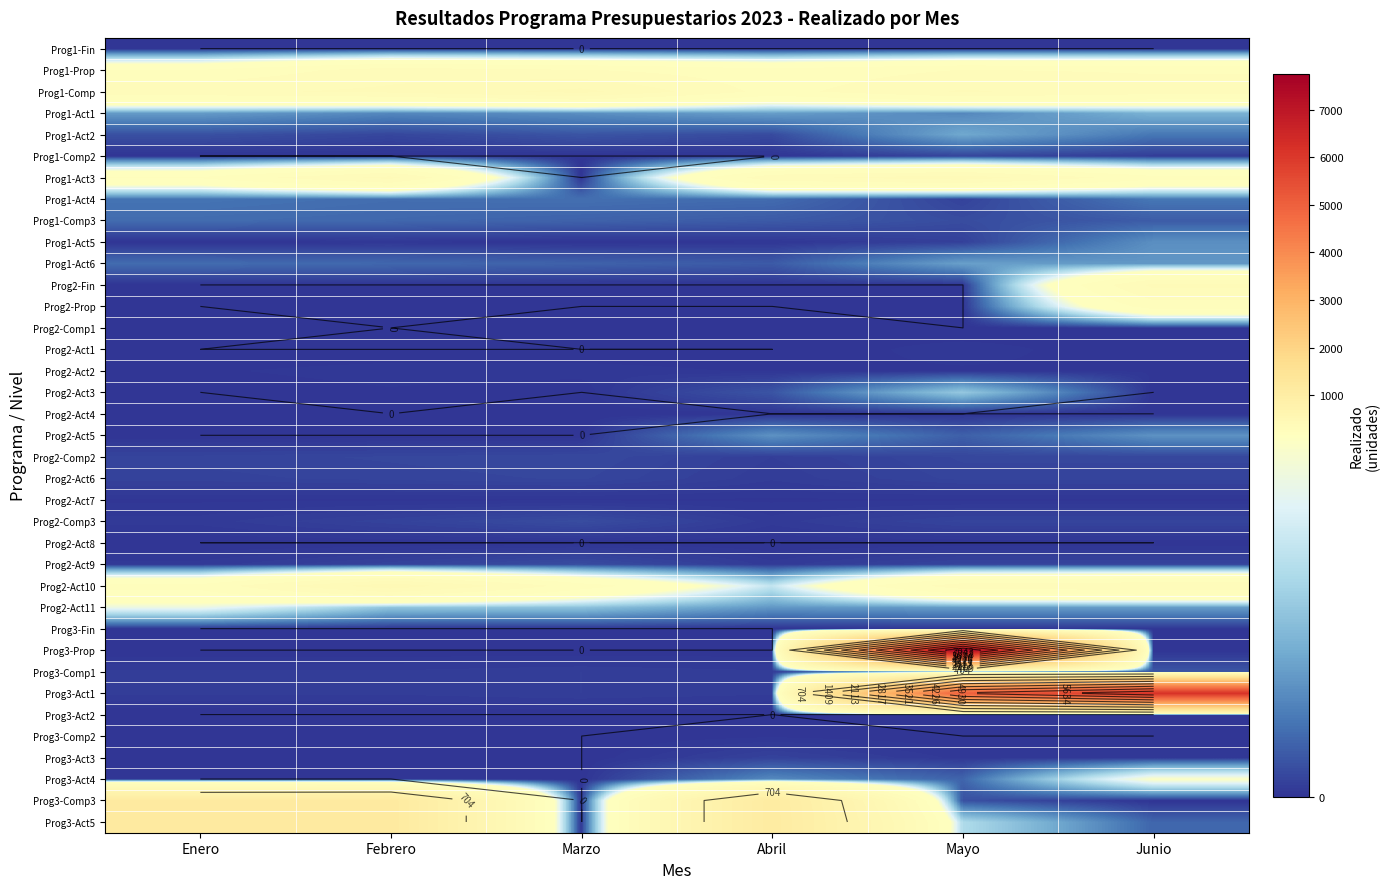

What is the difference between the Prog3-Comp3 values at Enero and Mayo?

1121